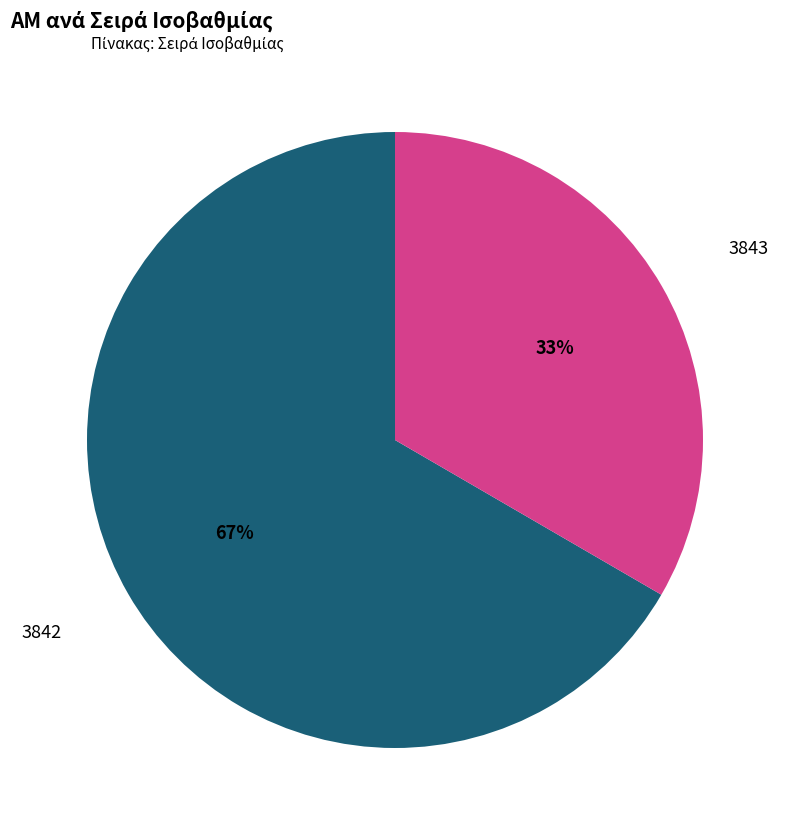

Is there any slice that represents more than half of the pie?

Yes